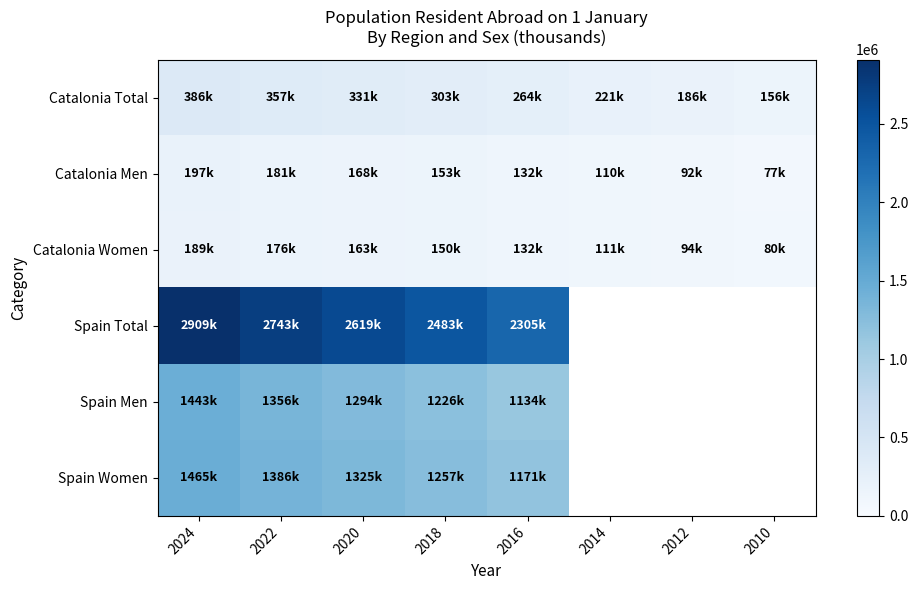

How many Catalonia Men values are between 110040 and 181490?

5